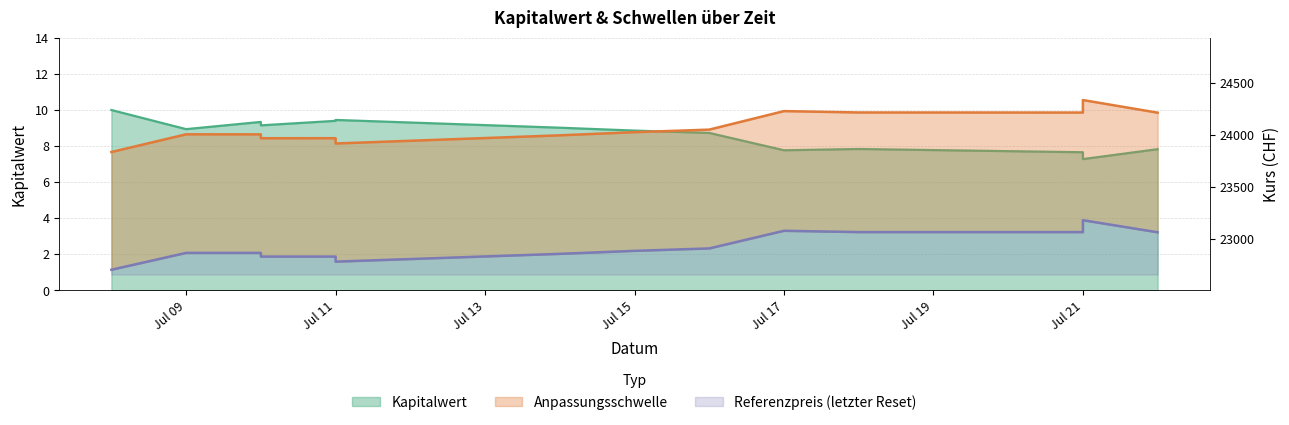

How many lines are shown in the chart?

3